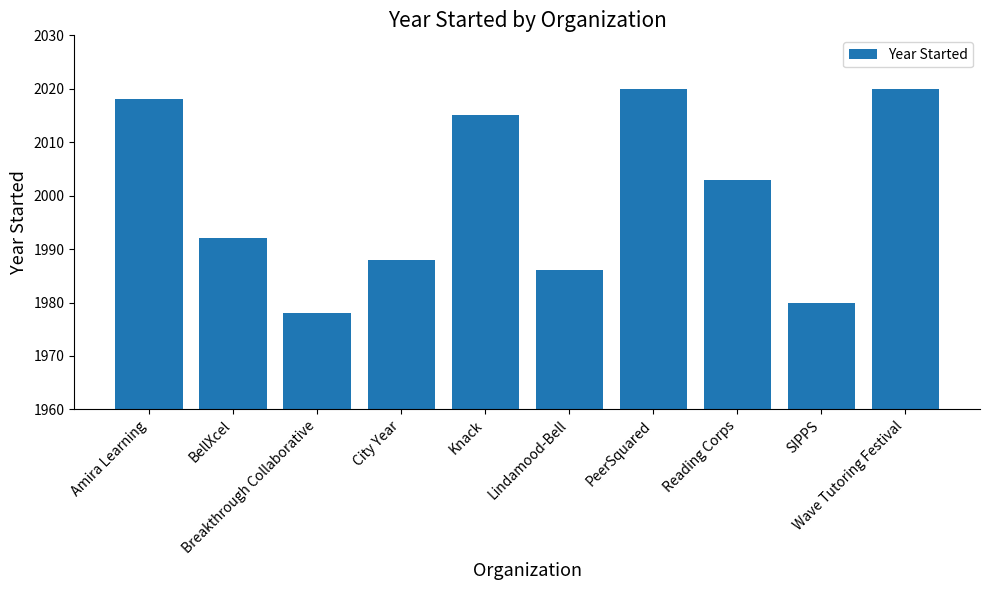

What is the difference between the second highest and minimum values?

42